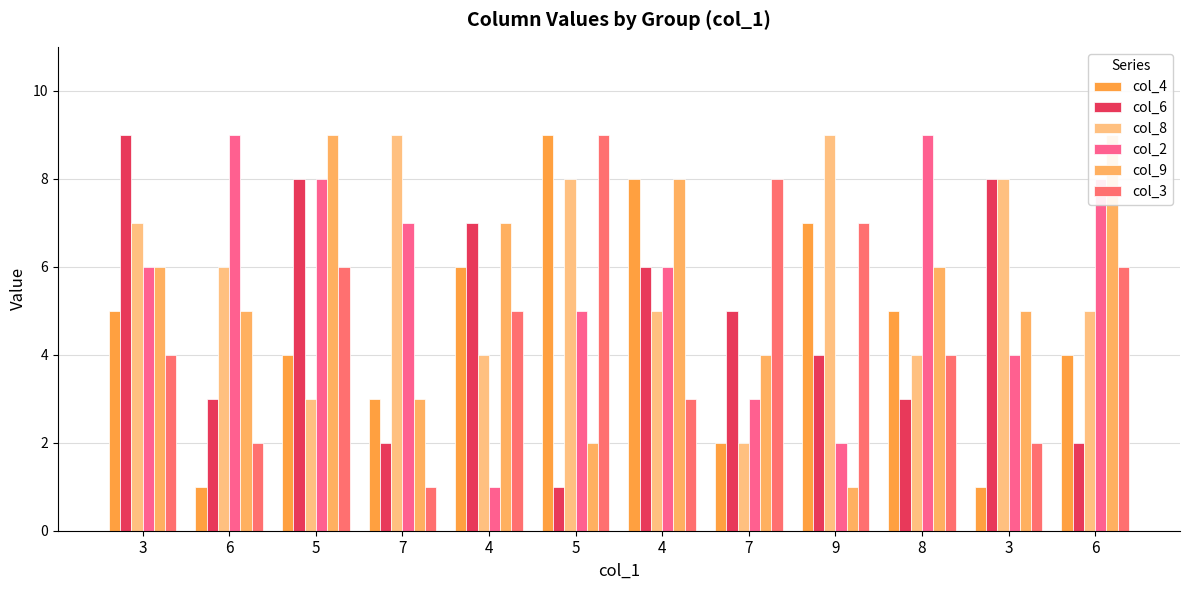

How many data points does each series have?

12